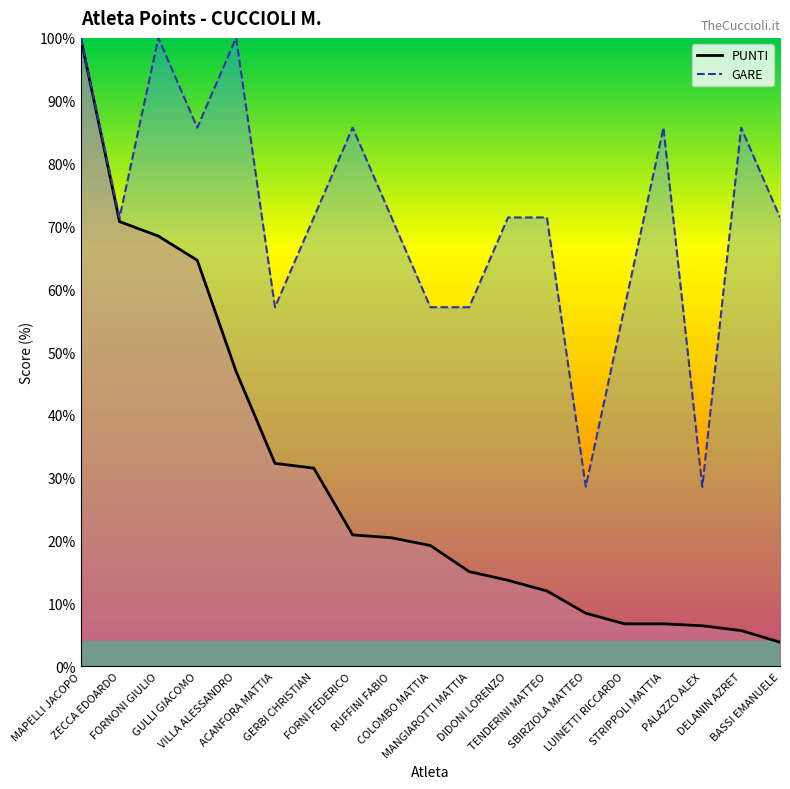

How many data points in GARE line are above 71?

13